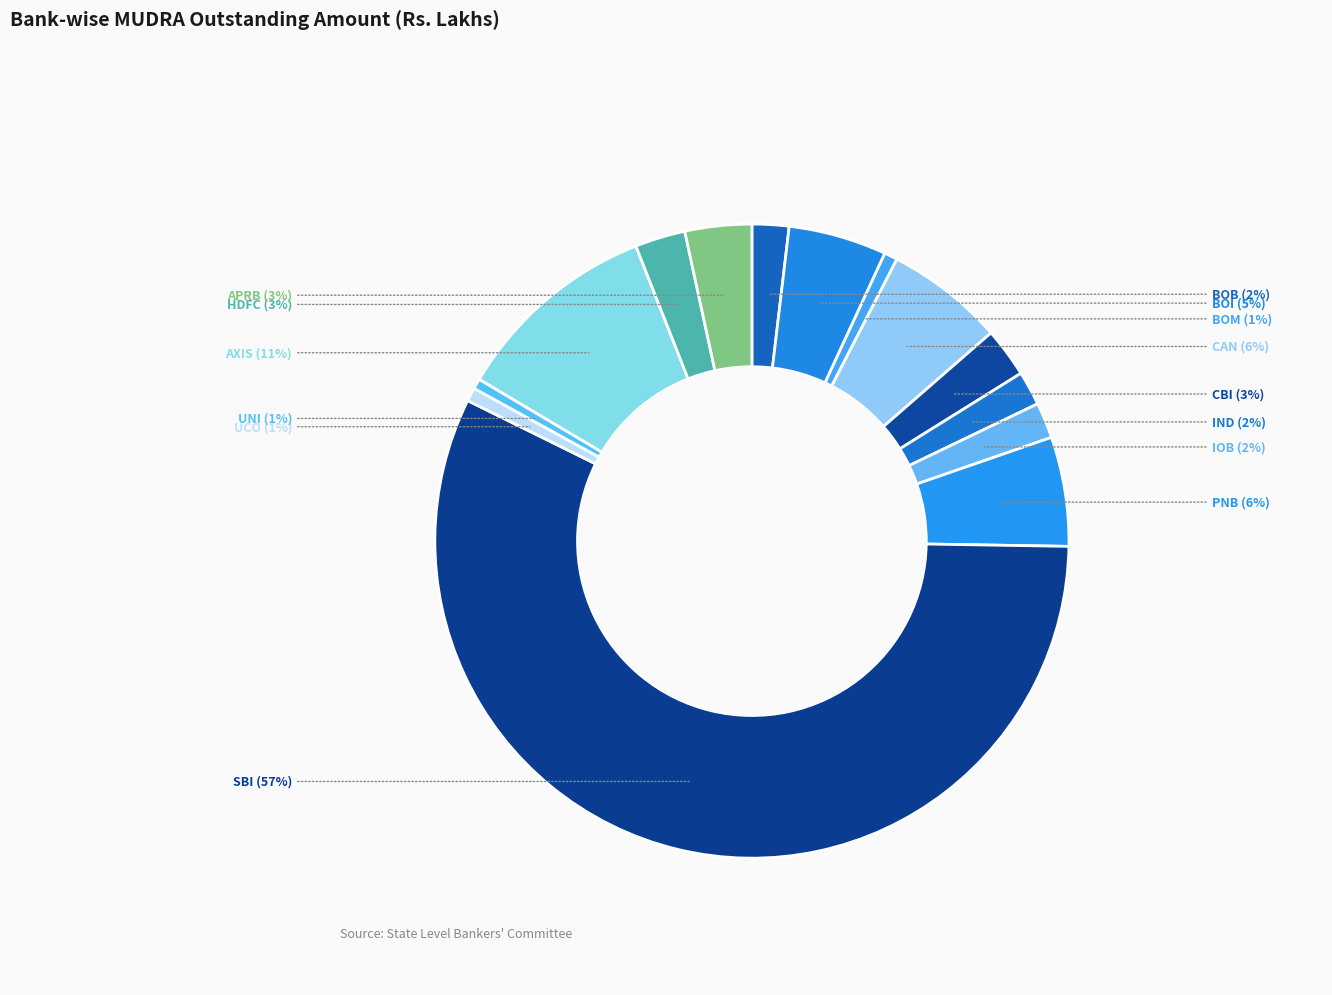

To the nearest percent, what percentage of the pie is APRB?

3%